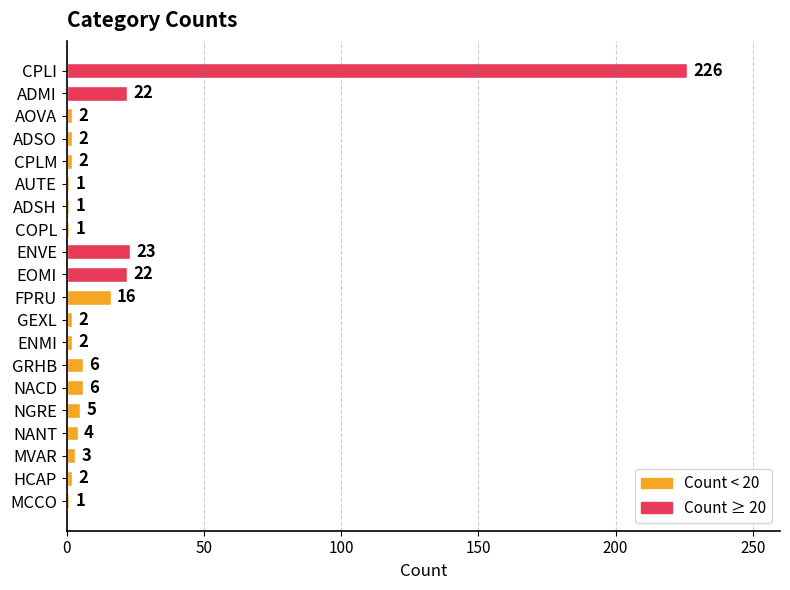

Count the number of categories in the chart.

20